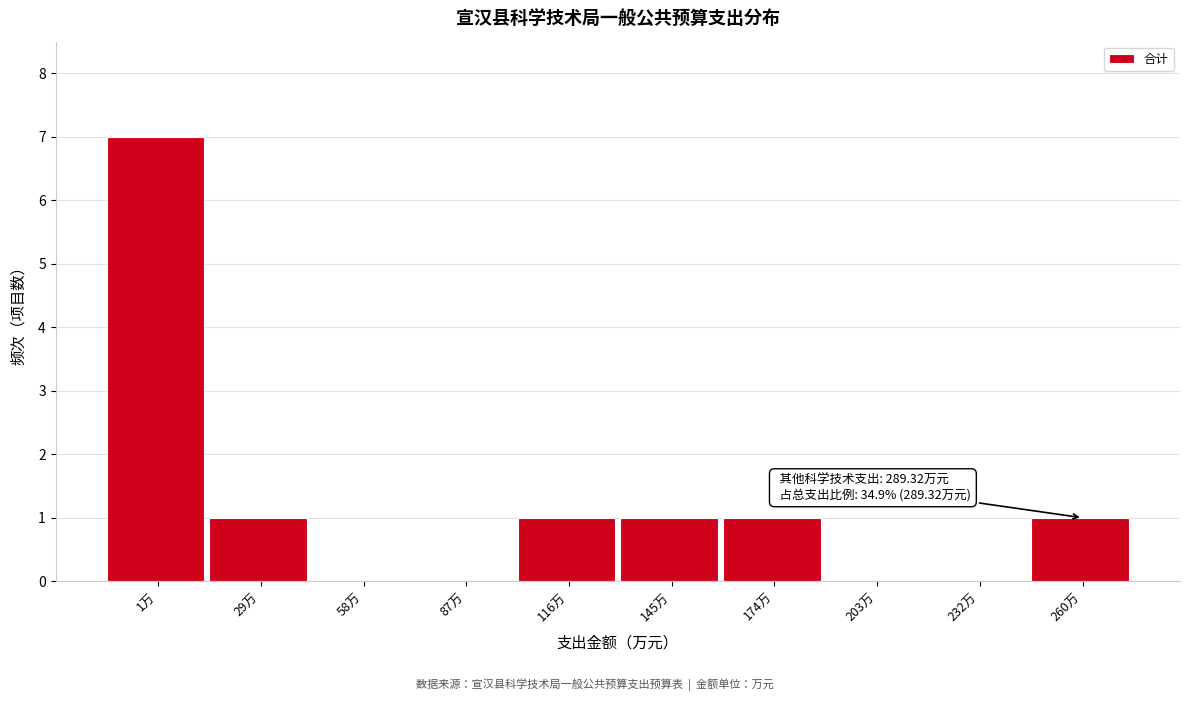

Reading left to right, extract all data points from this chart.

1万=7	29万=1	58万=0	87万=0	116万=1	145万=1	174万=1	203万=0	232万=0	260万=1